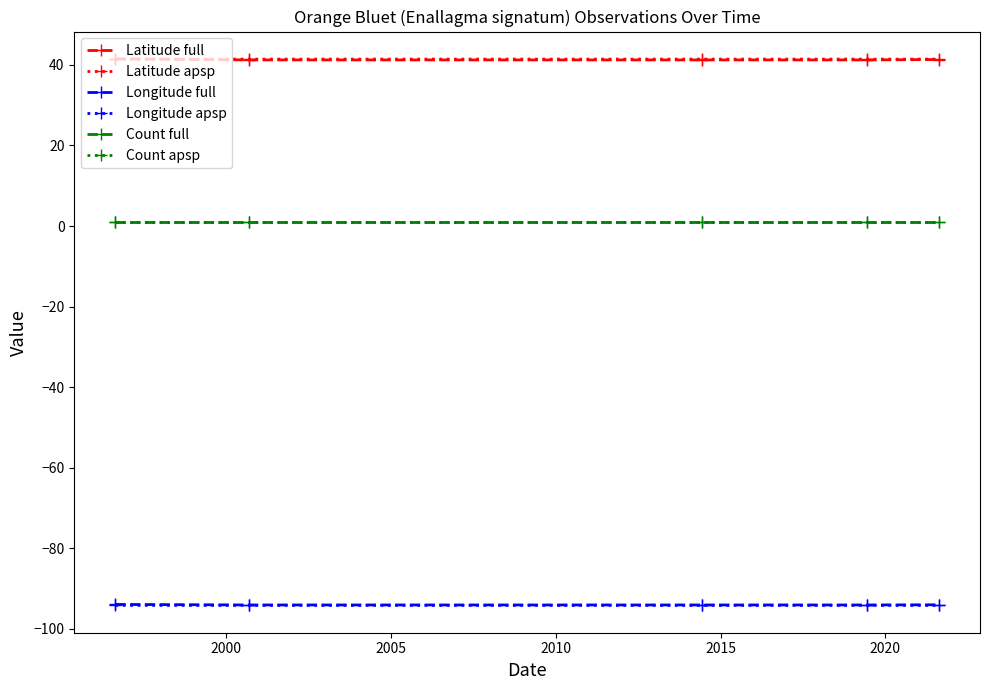

At how many categories does at least one series exceed 15?

5